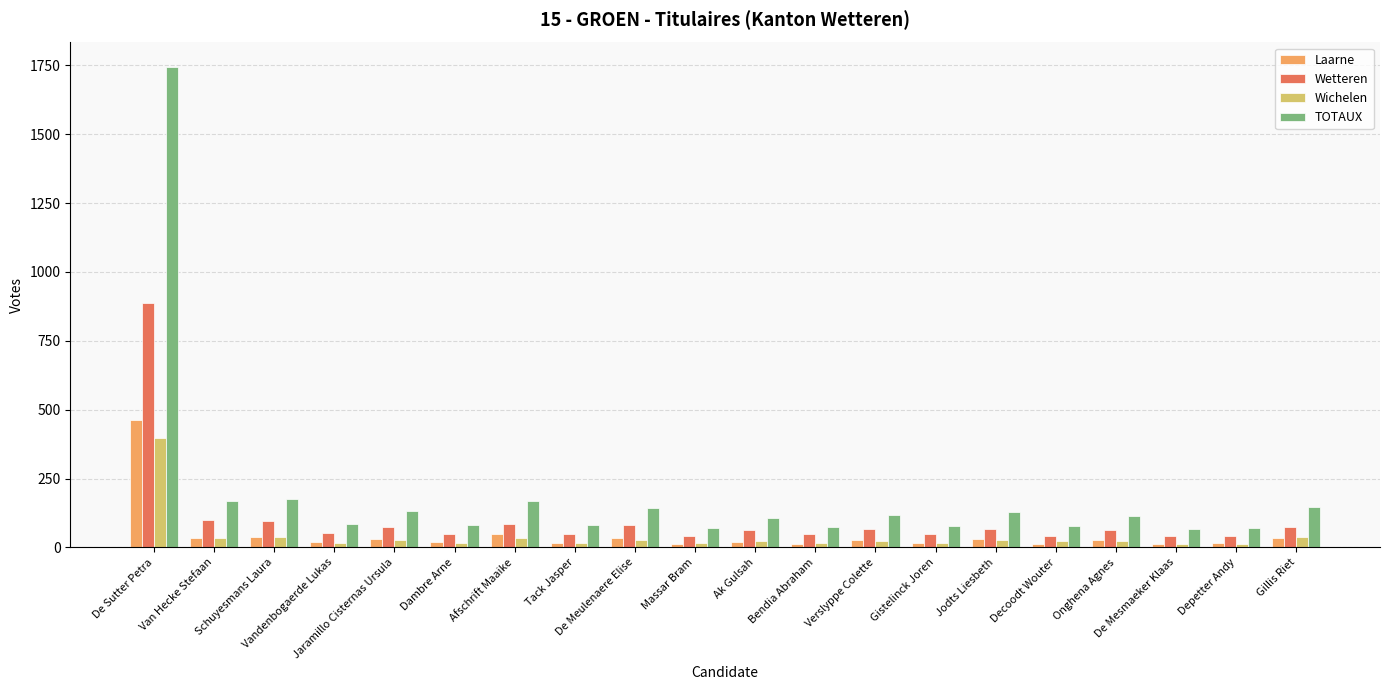

What are all the series names shown in the legend?

Laarne, Wetteren, Wichelen, TOTAUX